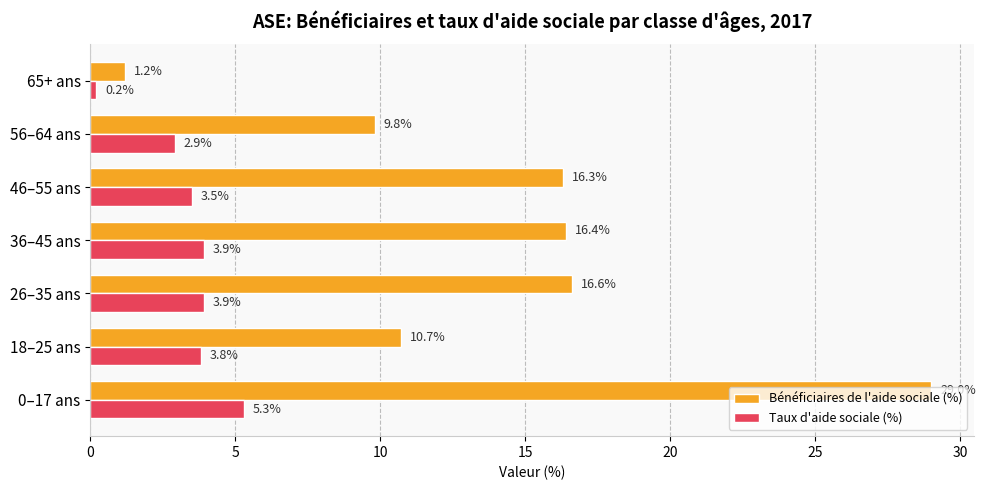

List the series in order of their peak value, lowest first.

Taux d'aide sociale (%), Bénéficiaires de l'aide sociale (%)